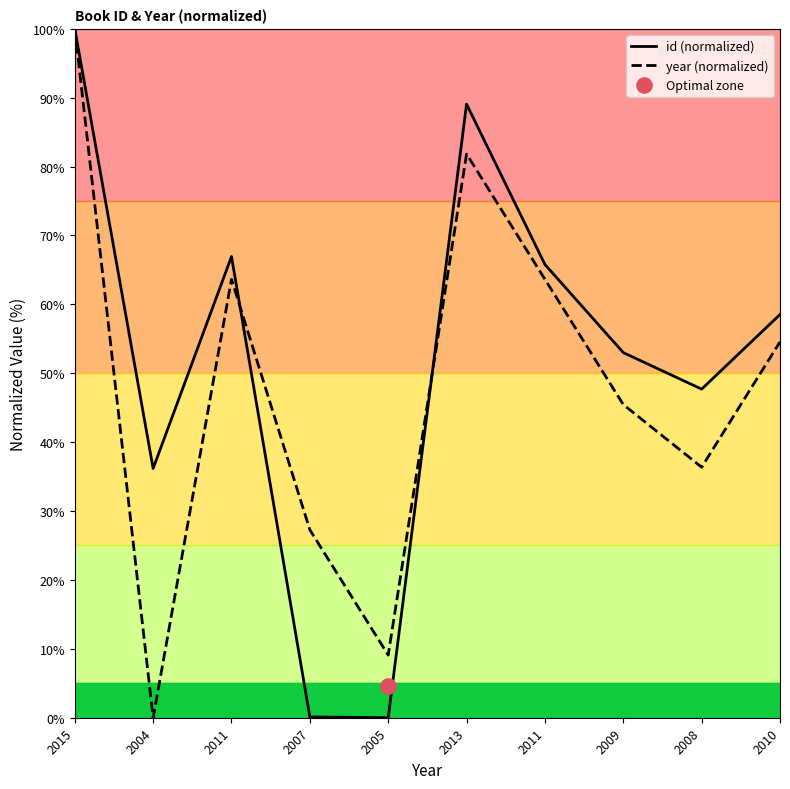

Which series has the widest spread of Y values?

id (normalized)